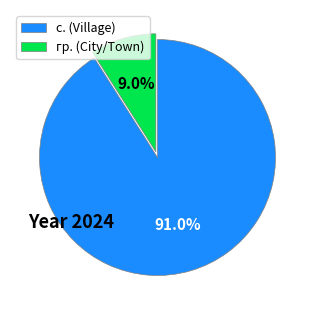

How many slices are in this pie chart?

2